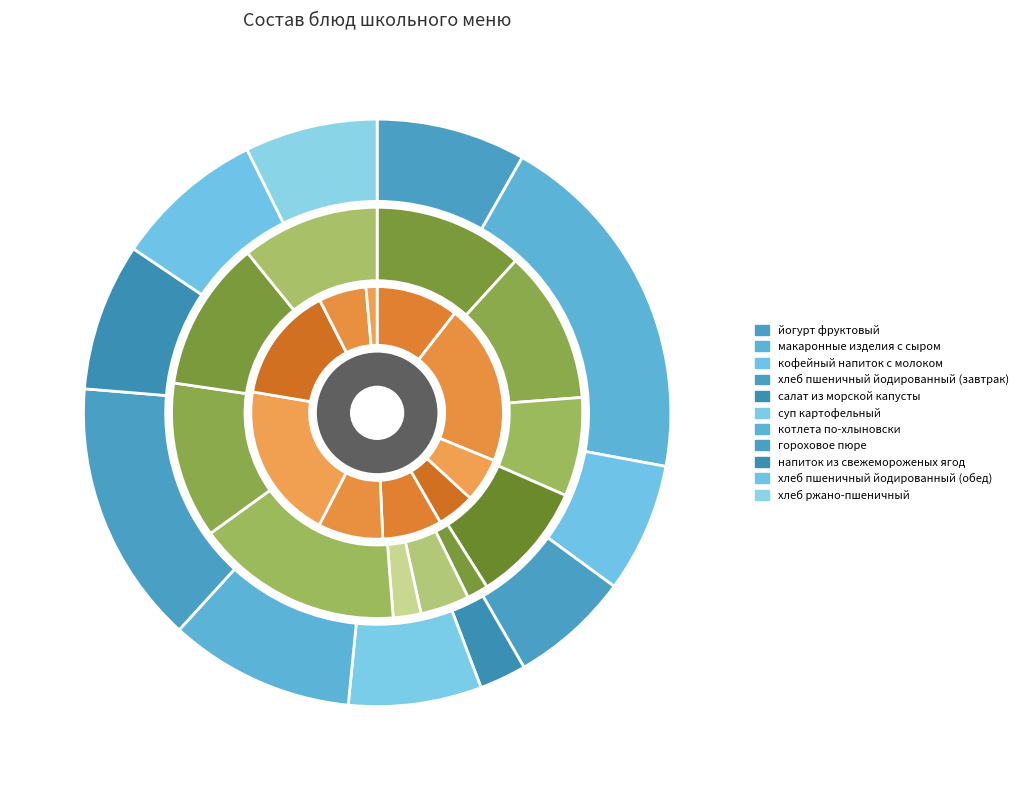

Combined, do суп картофельный and напиток из свежемороженых ягод account for over 50%?

No